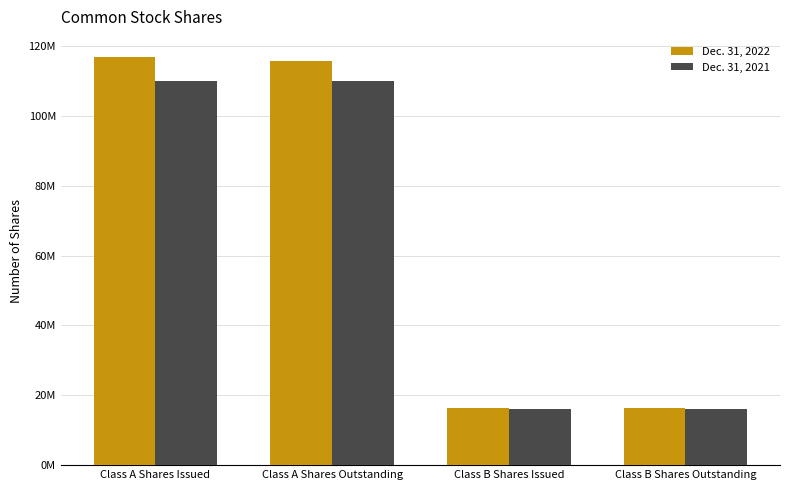

Reading left to right, list all the values displayed in this chart.

Dec. 31, 2022: Class A Shares Issued=116756000	Class A Shares Outstanding=115635000	Class B Shares Issued=16457000	Class B Shares Outstanding=16457000
Dec. 31, 2021: Class A Shares Issued=110066000	Class A Shares Outstanding=110066000	Class B Shares Issued=16130000	Class B Shares Outstanding=16130000